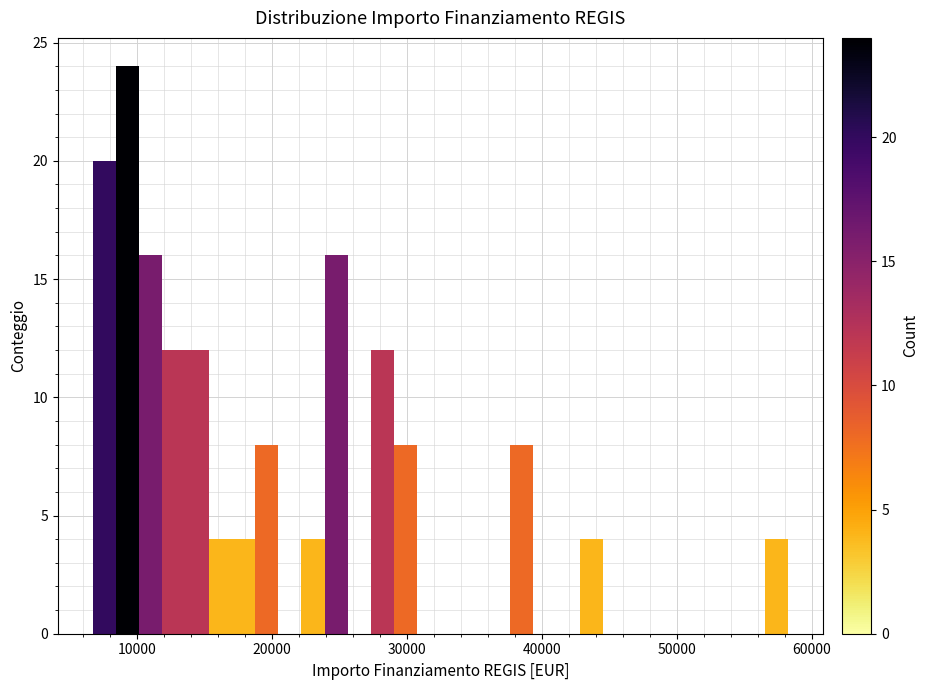

Around what value on the x-axis is the tallest bar? Give the approximate position of its centre, as read against the axis.

9000